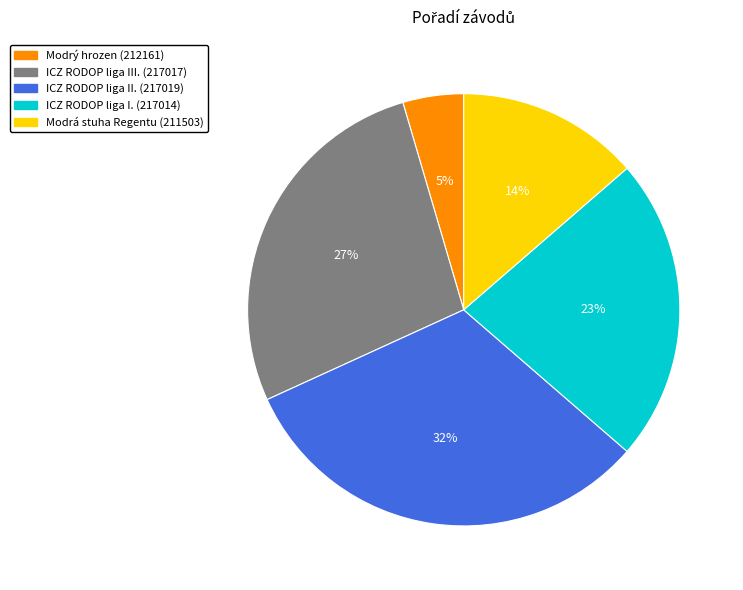

What is the smallest slice in the pie chart?

Modrý hrozen (212161)